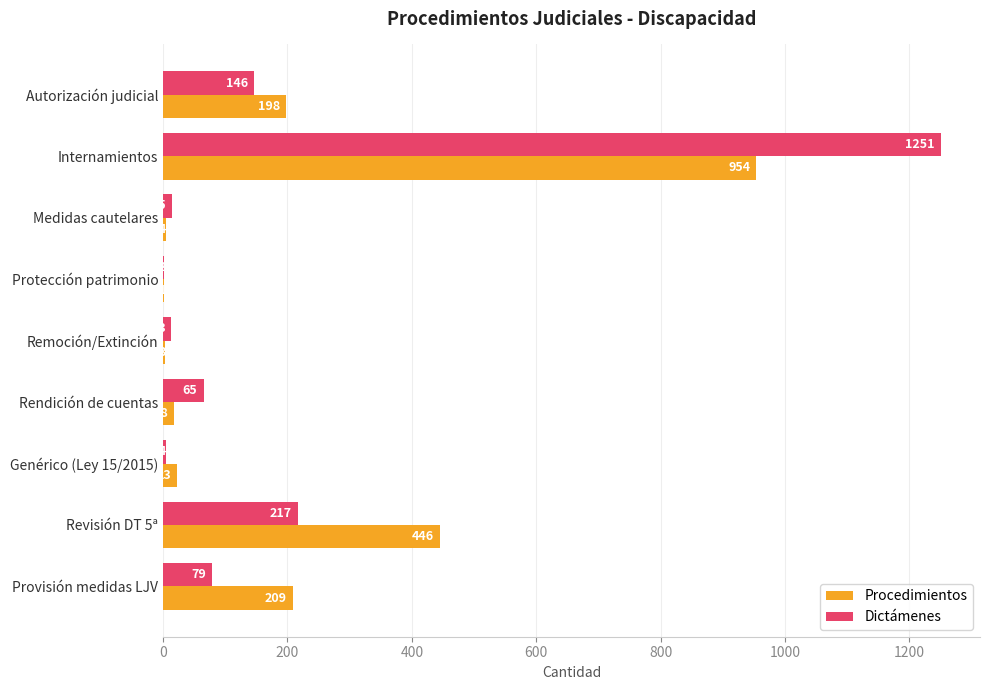

What is the total value across all series at Rendición de cuentas?

83